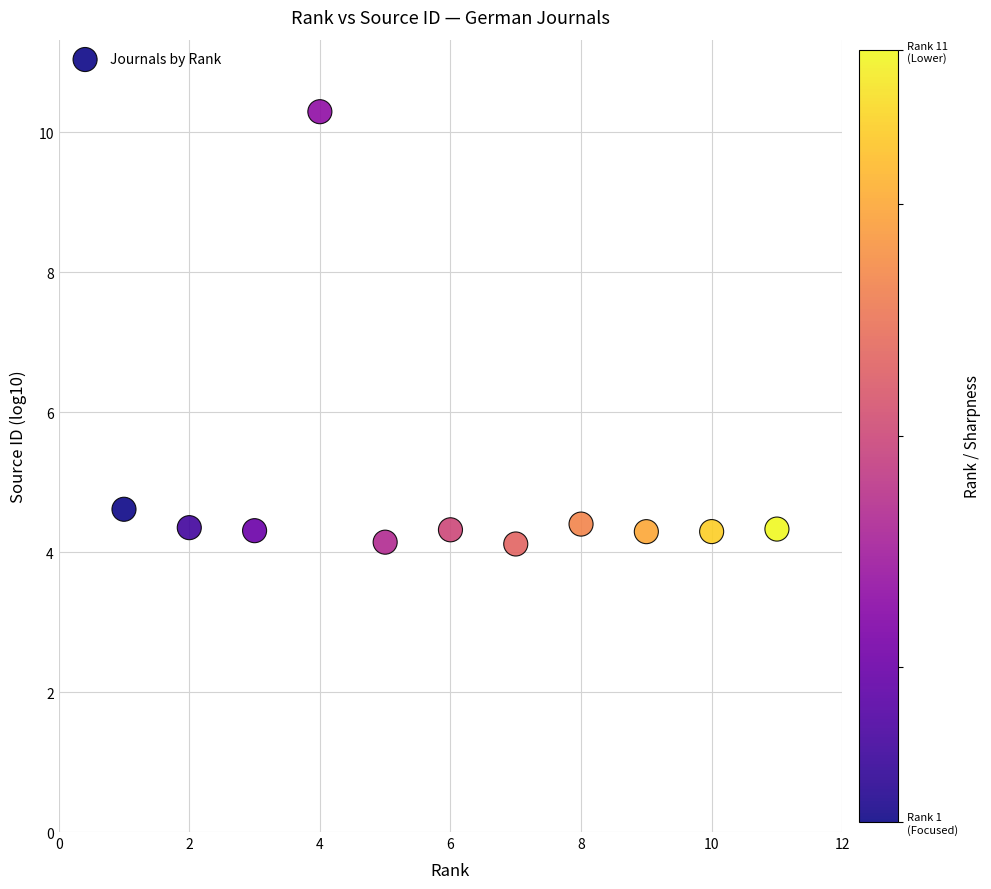

What is the range of Y values (max minus min)?

6.2